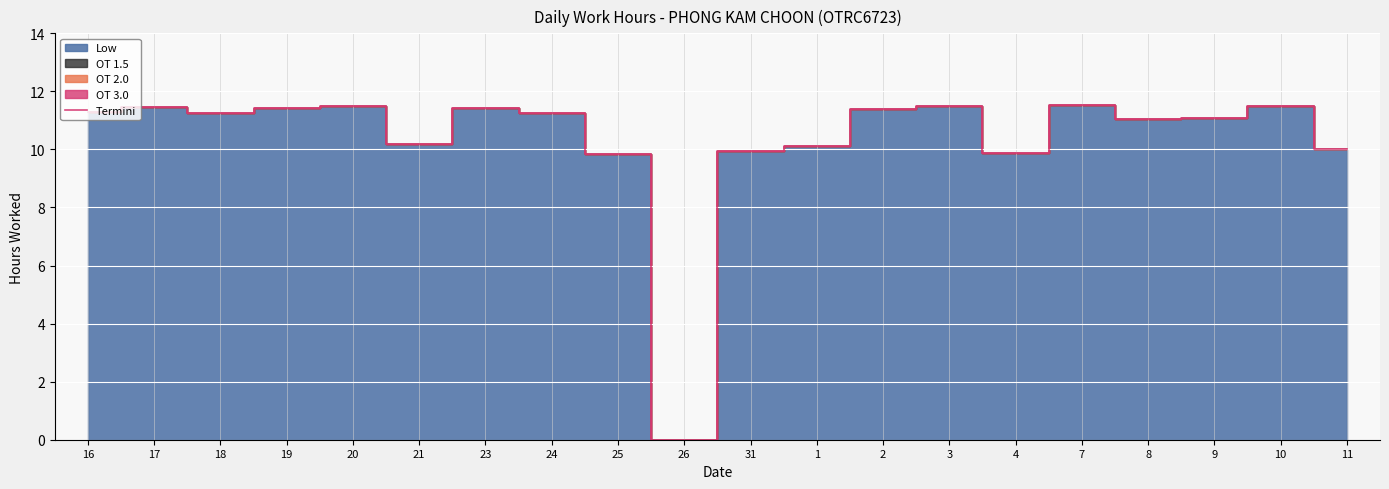

What is the difference between the maximum and second lowest values?

1.7